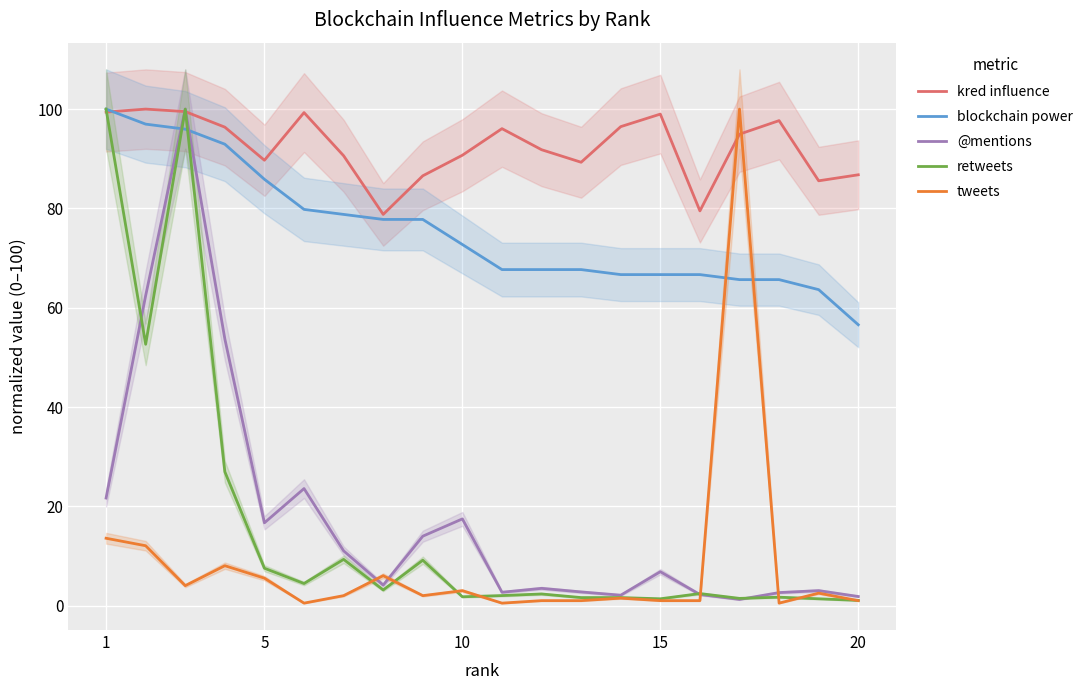

What are all the series names shown in the legend?

kred influence, blockchain power, @mentions, retweets, tweets